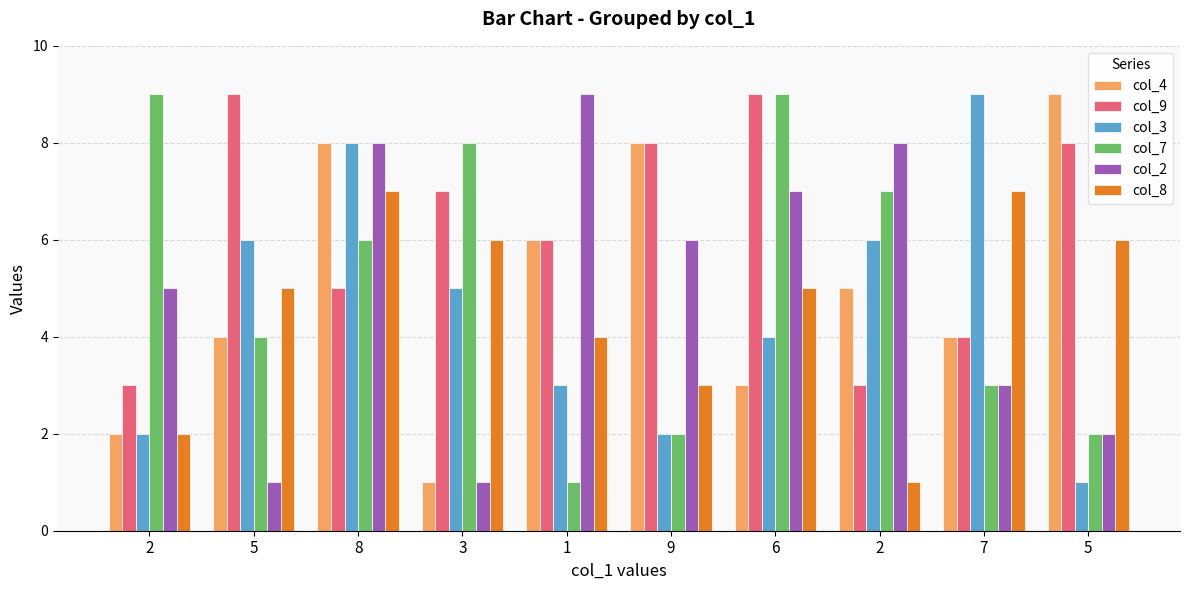

What are all the series names shown in the legend?

col_4, col_9, col_3, col_7, col_2, col_8